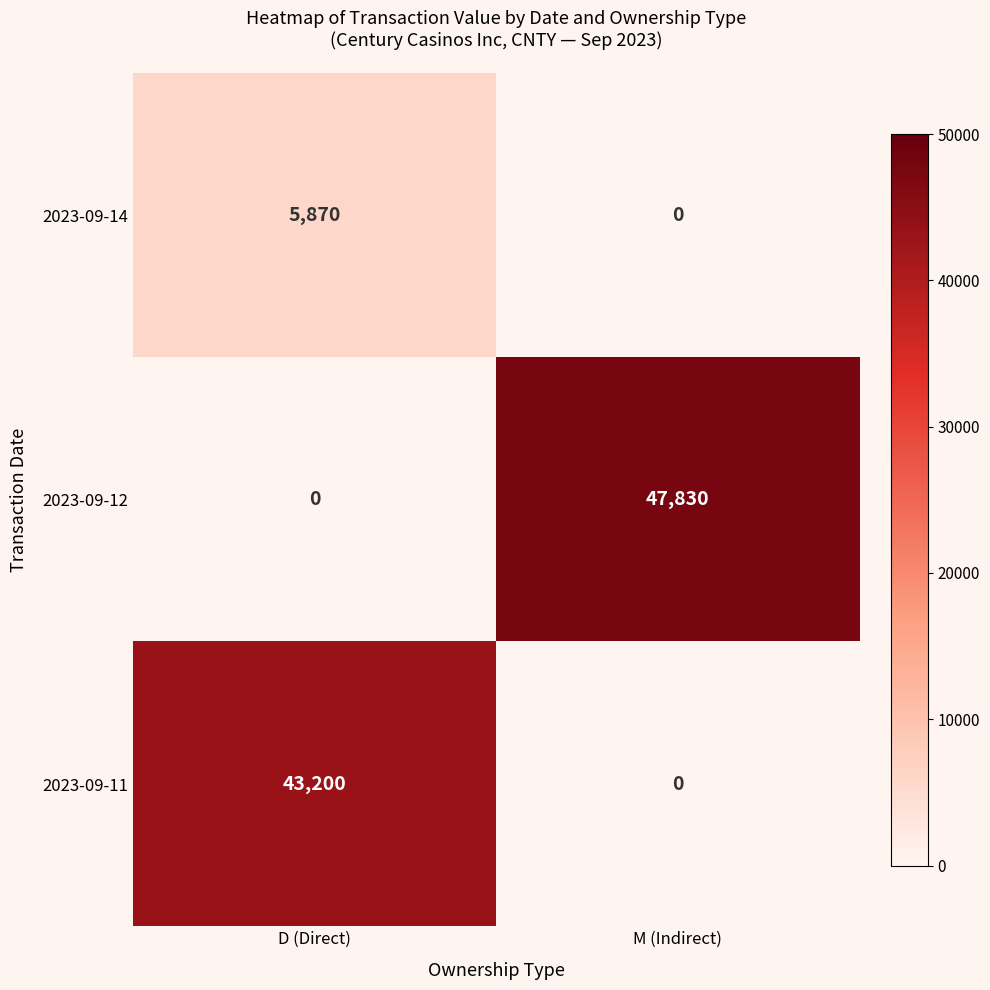

Rank the series at D (Direct) from lowest to highest value.

2023-09-12, 2023-09-14, 2023-09-11